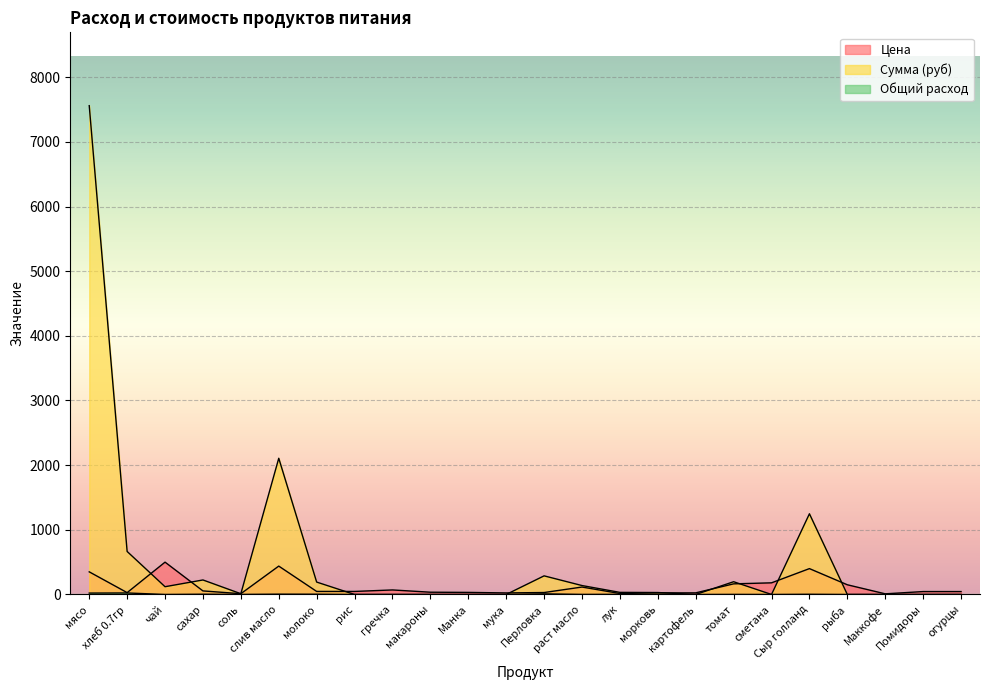

Where is Цена nearest to the value 255?

сметана